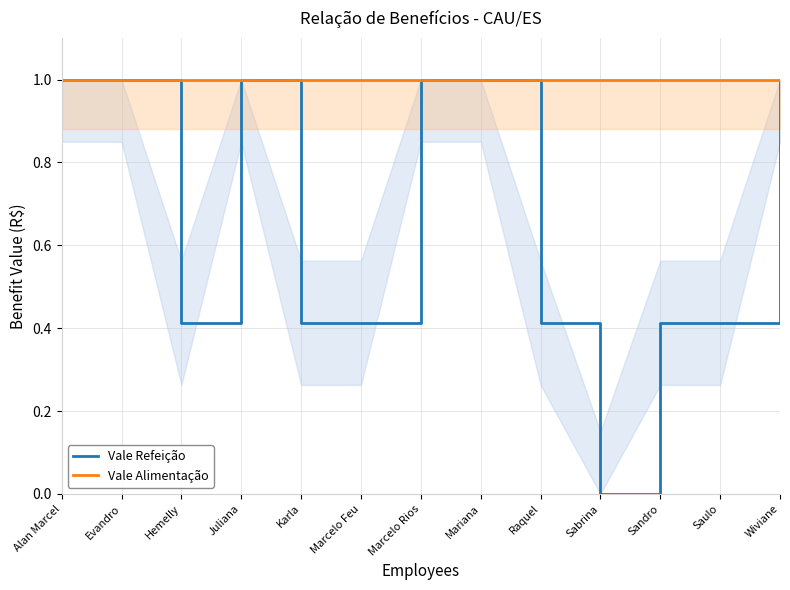

Rank the series by their average value, from lowest to highest.

Vale Refeição, Vale Alimentação